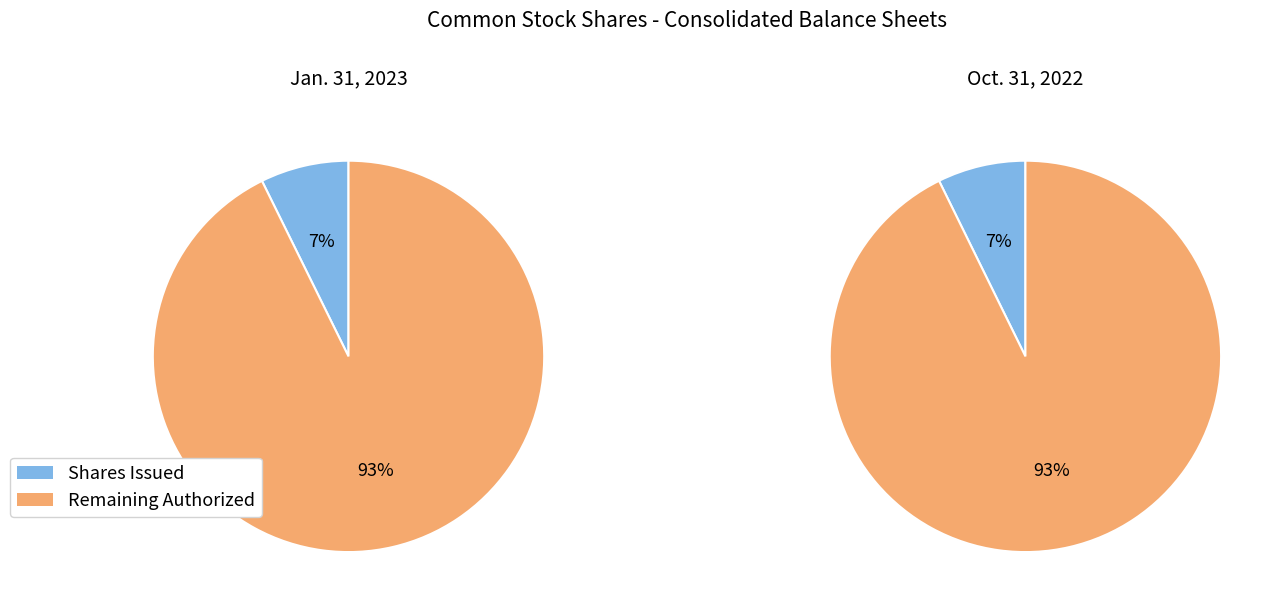

Is it true that Oct. 31, 2022 is 50% of the pie?

True